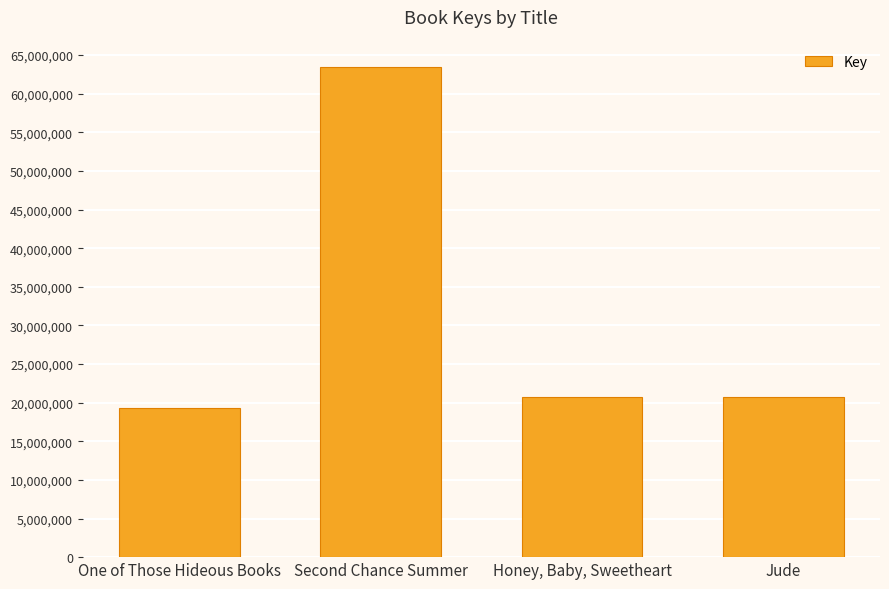

At which category does the chart reach its peak across all series?

Second Chance Summer